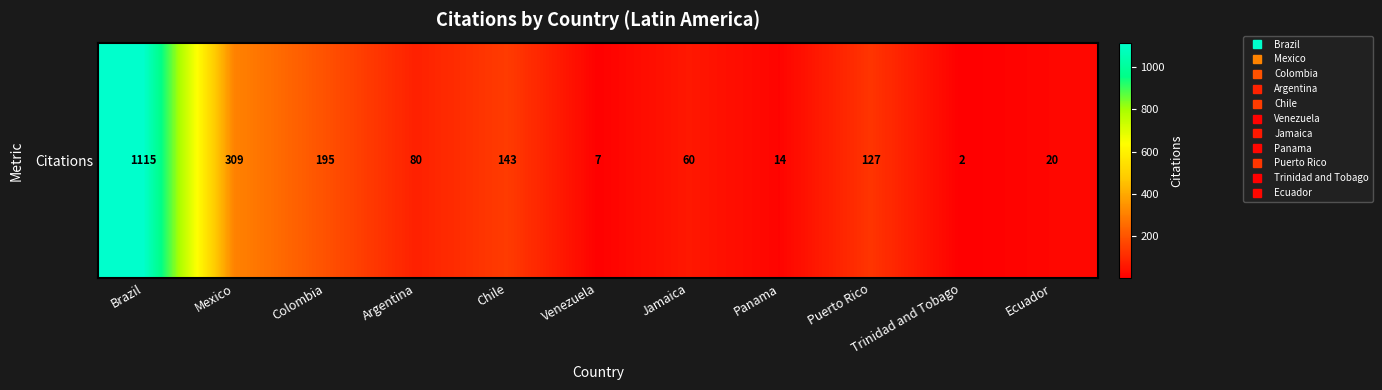

What is the average value?

188